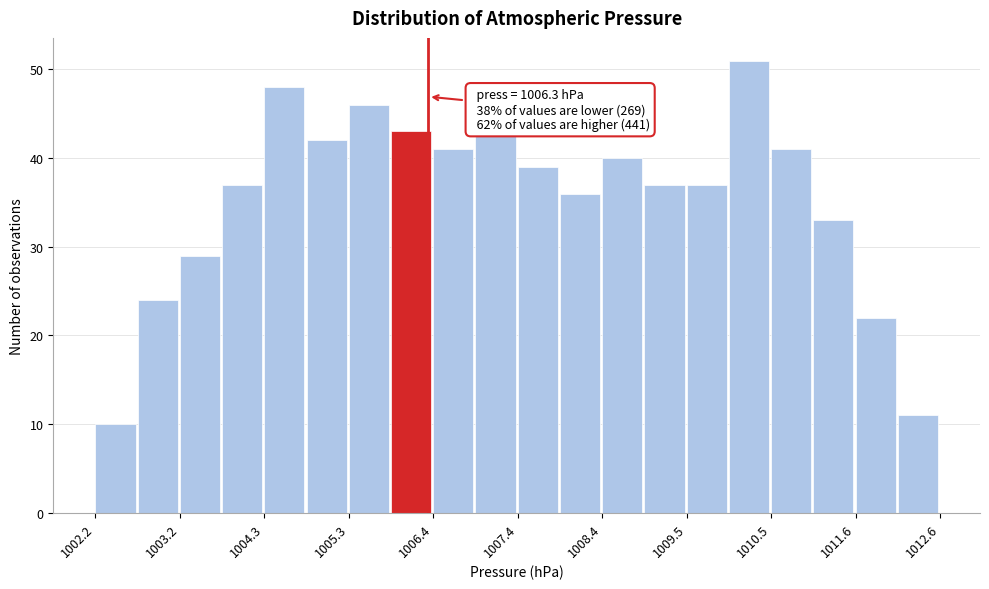

Around what value on the x-axis is the tallest bar? Give the approximate position of its centre, as read against the axis.

1010.2